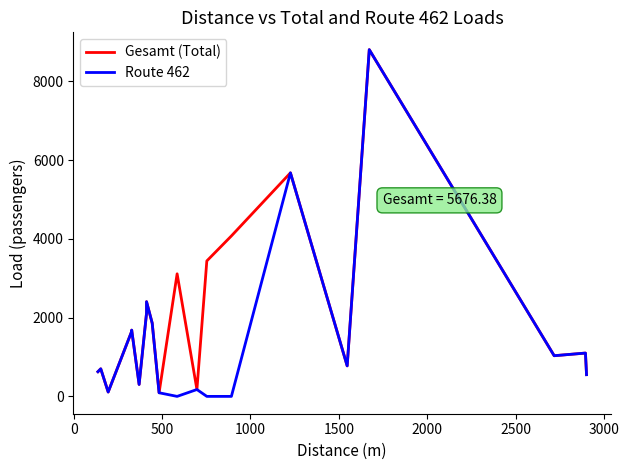

Which series has the largest total across all categories?

Gesamt (Total)